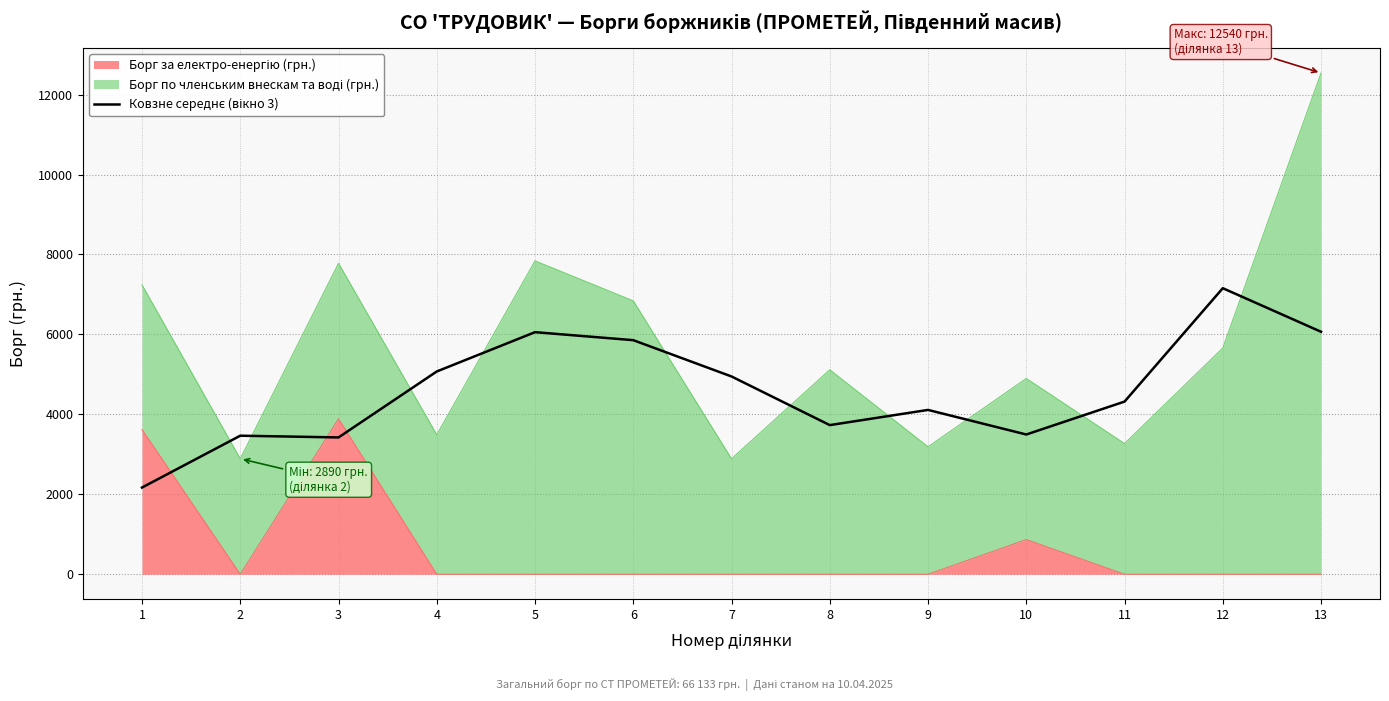

What is the value of the 8th point from the left?

3731.7